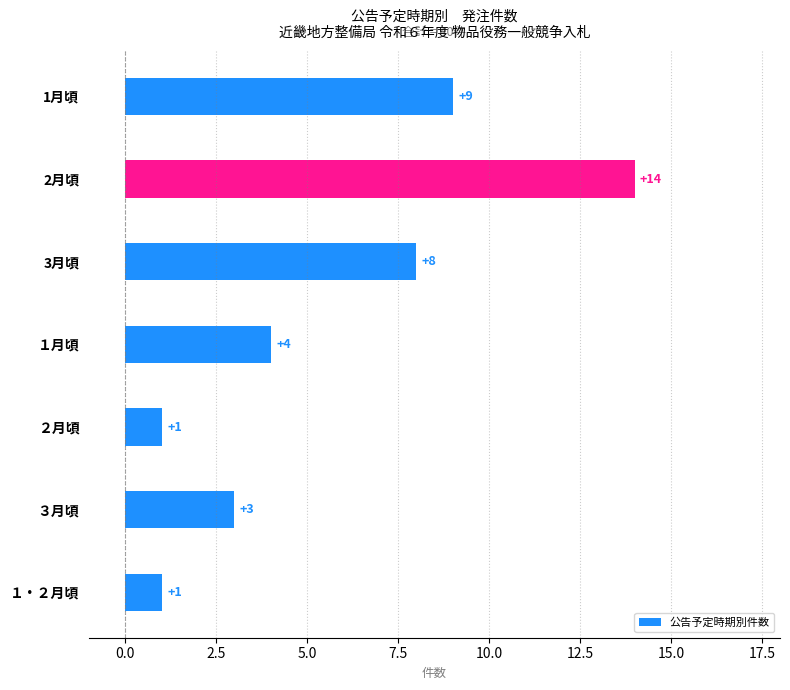

Where is the data nearest to the value 7?

3月頃